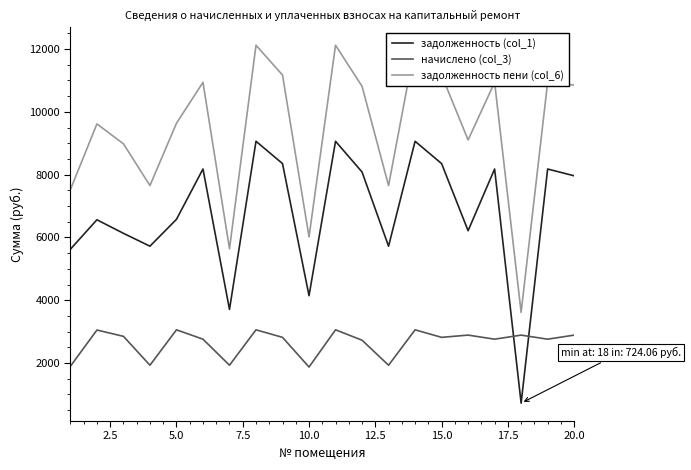

The value of начислено (col_3) at 5.0 is 3058.6. True or false?

True